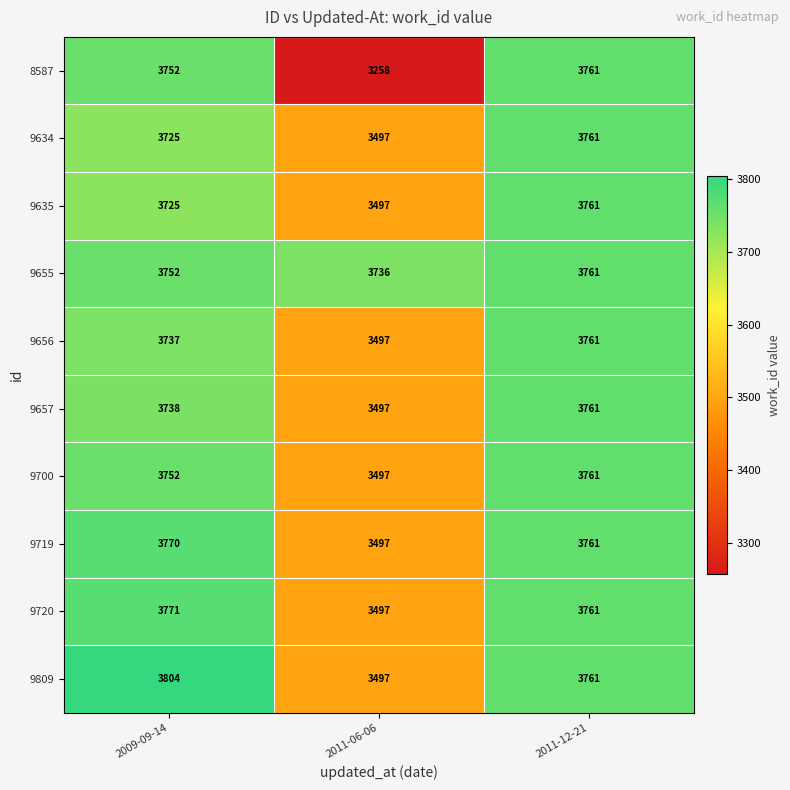

The value of 9700 at 2009-09-14 is 5428. True or false?

False